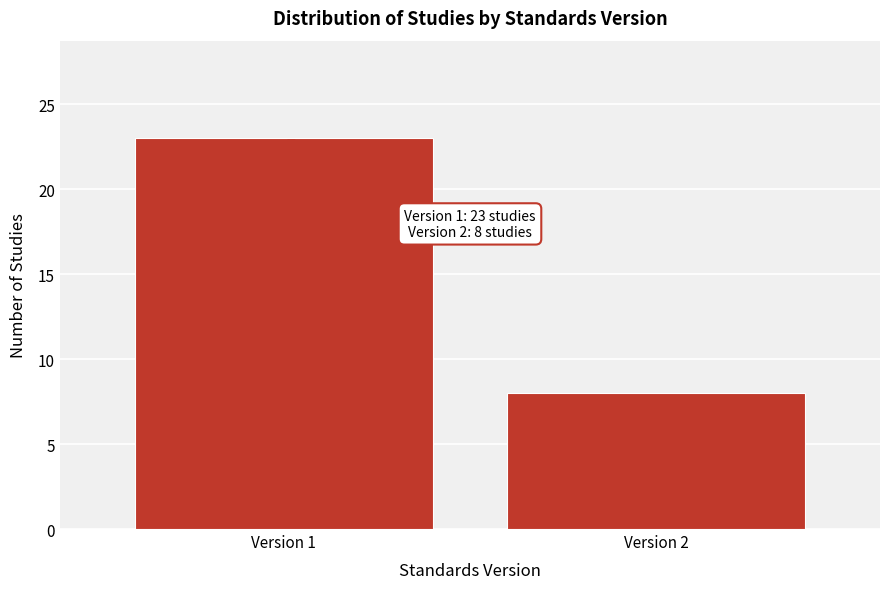

Reading right to left, extract all data points from this chart.

Version 2=8	Version 1=23